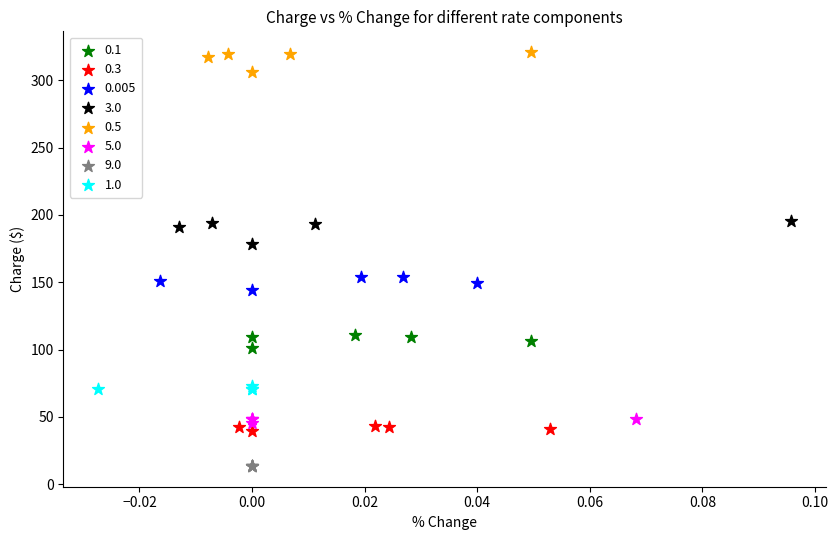

Which series contains the highest Y value?

0.5